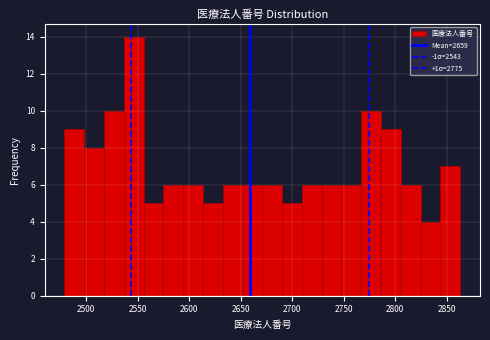

Around what value on the x-axis is the tallest bar? Give the approximate position of its centre, as read against the axis.

2545